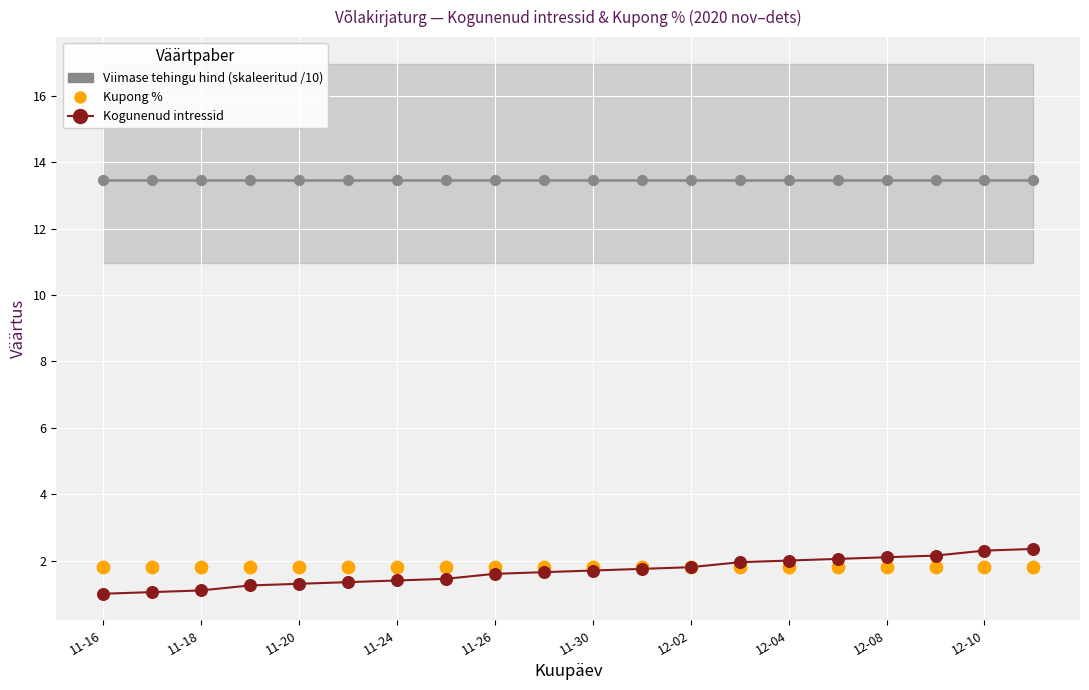

Which series has the widest spread of Y values?

Kogunenud intressid